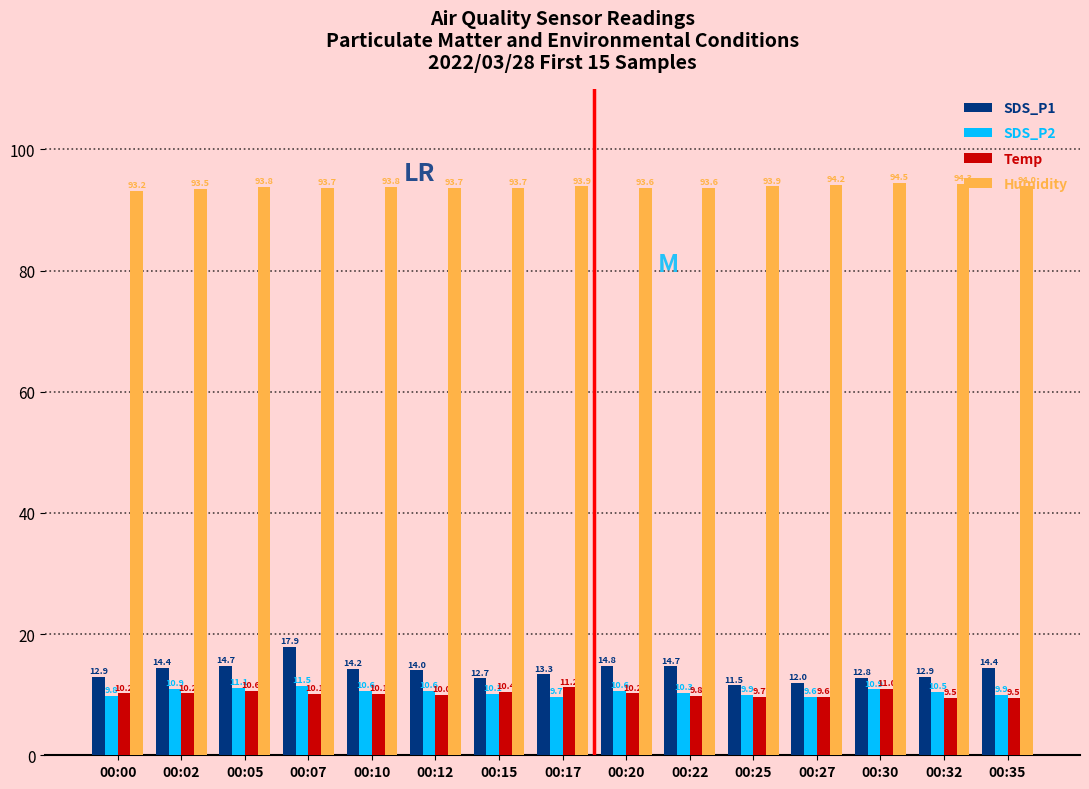

Which series has the largest total across all categories?

Humidity